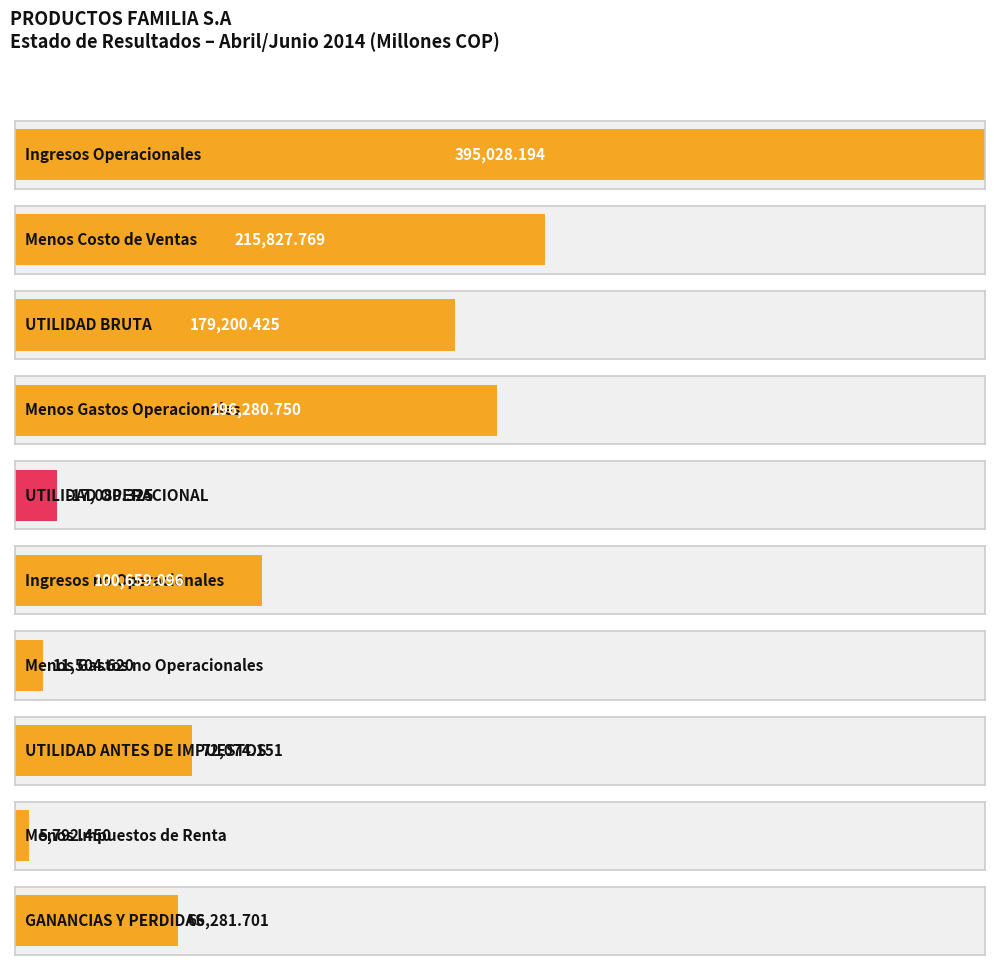

The chart shows a value of 66281.7 at GANANCIAS Y PERDIDAS. True or false?

True